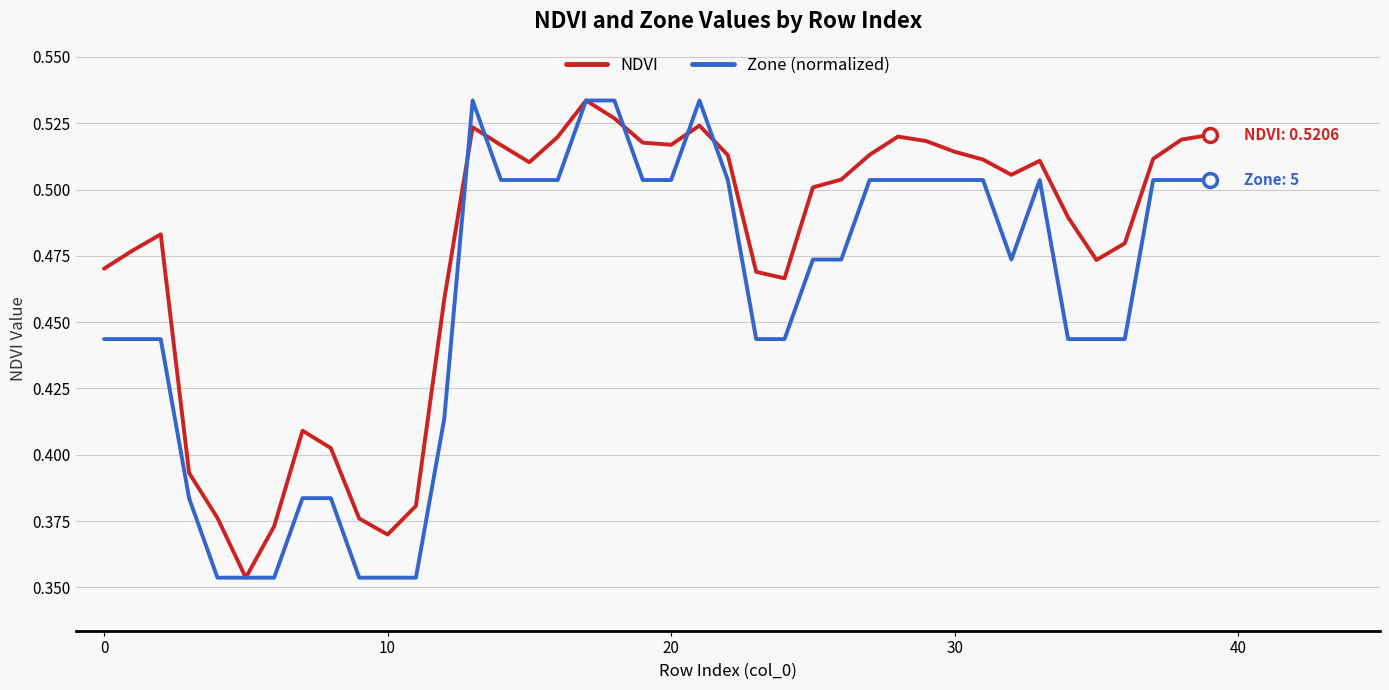

Which series has the largest total across all categories?

NDVI